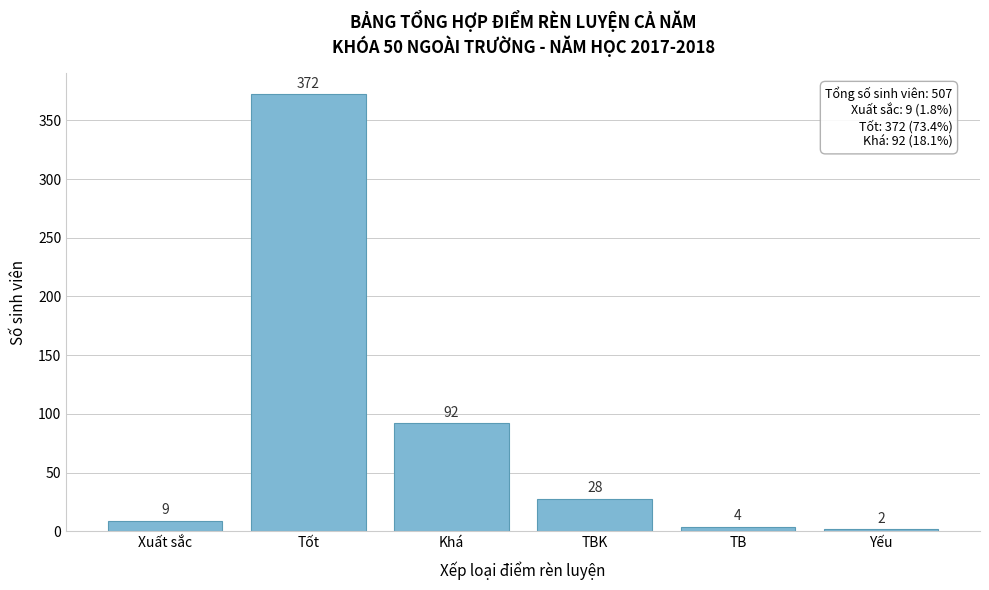

Reading right to left, transcribe all the data shown in this chart.

Yếu=2	TB=4	TBK=28	Khá=92	Tốt=372	Xuất sắc=9